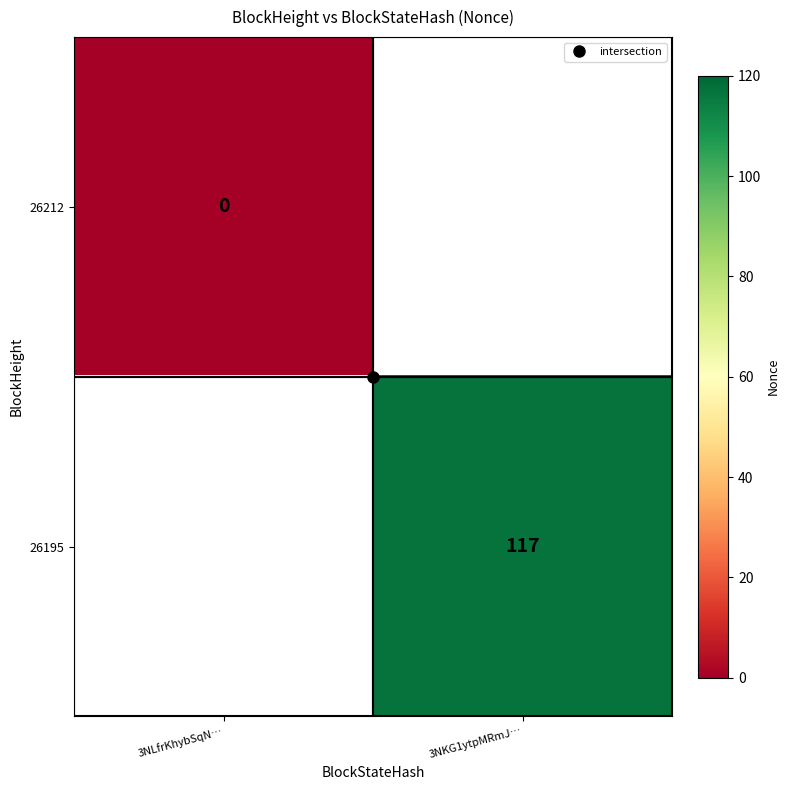

What is the approximate value of 26195 at 3NKG1ytpMRmJ…?

117.0